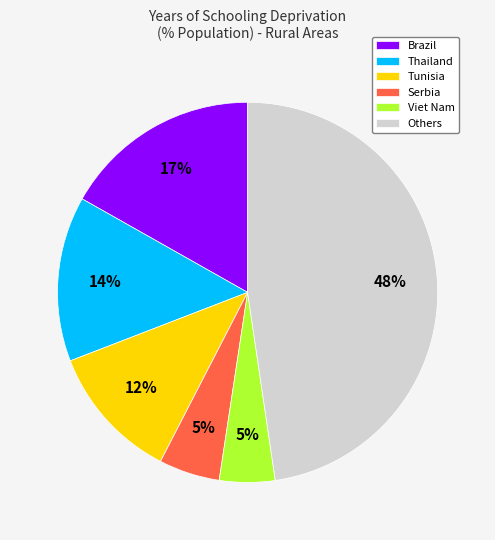

Which has a higher value, Brazil or Others?

Others